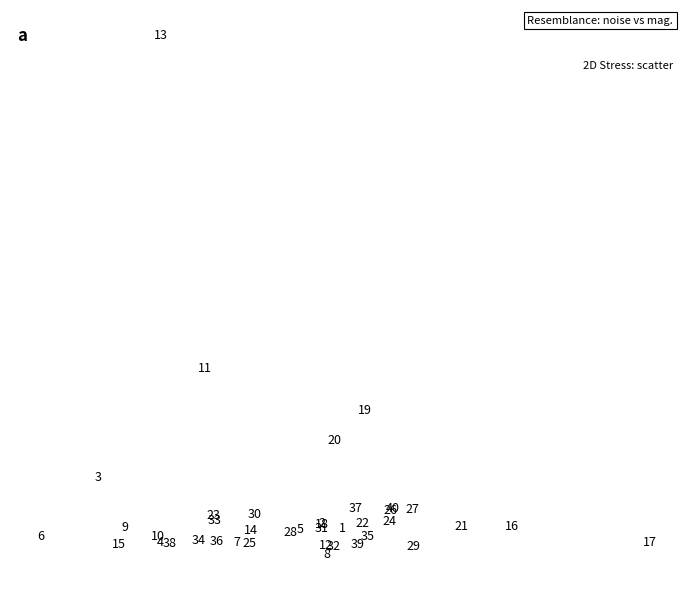

What Y value in the scatter plot is closest to 23?

18.1